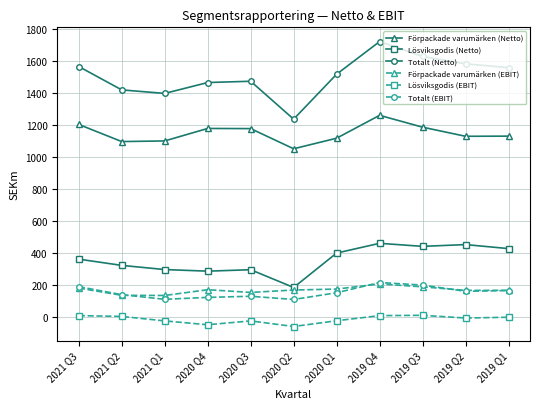

Does the chart have visible grid lines?

Yes